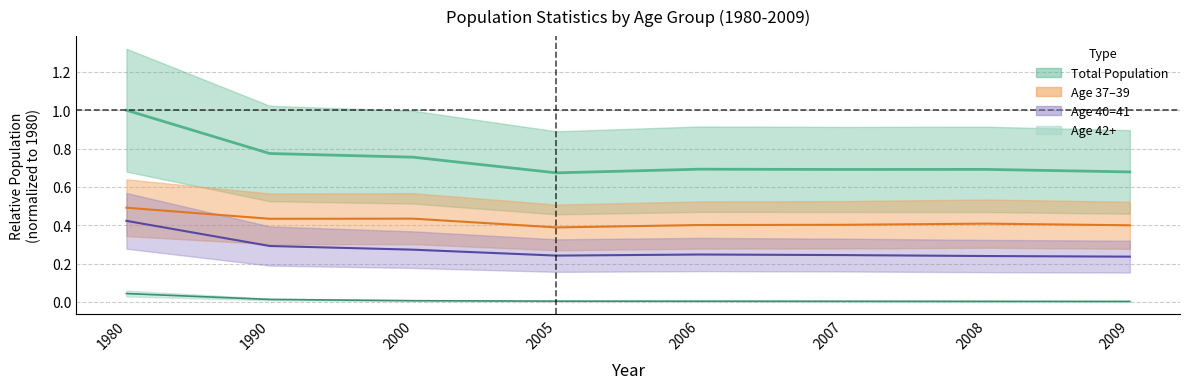

Where is the first local maximum for Age37_39_upper?

2000